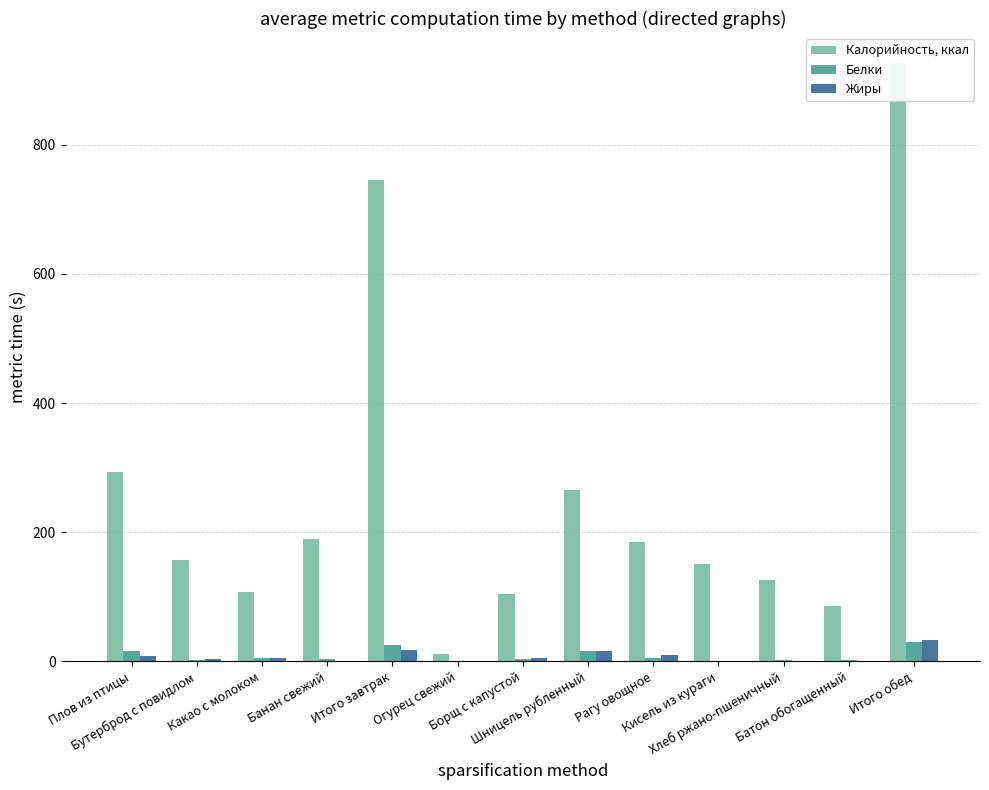

Which category has the highest value in the Жиры series?

Итого обед